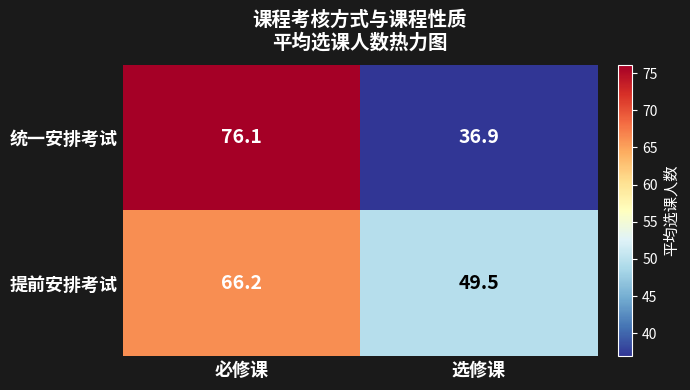

What is the sum of the 统一安排考试 values at 必修课 and 选修课?

113.0